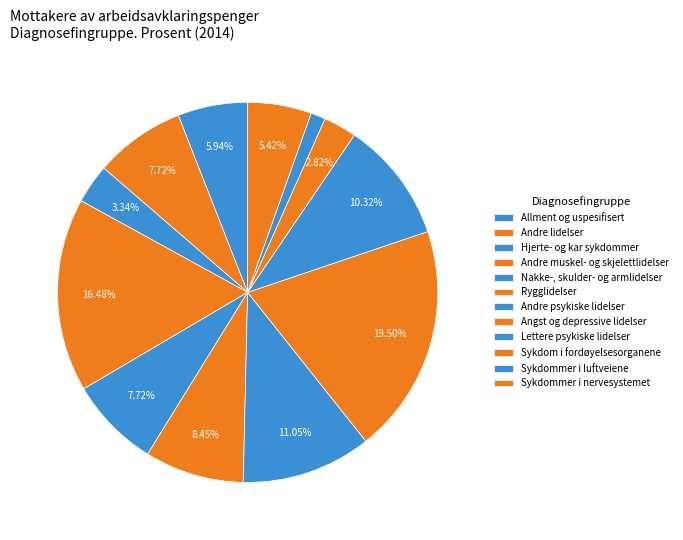

Rank the categories by value from lowest to highest.

Sykdommer i luftveiene, Sykdom i fordøyelsesorganene, Hjerte- og kar sykdommer, Sykdommer i nervesystemet, Allment og uspesifisert, Andre lidelser, Nakke-, skulder- og armlidelser, Rygglidelser, Lettere psykiske lidelser, Andre psykiske lidelser, Andre muskel- og skjelettlidelser, Angst og depressive lidelser